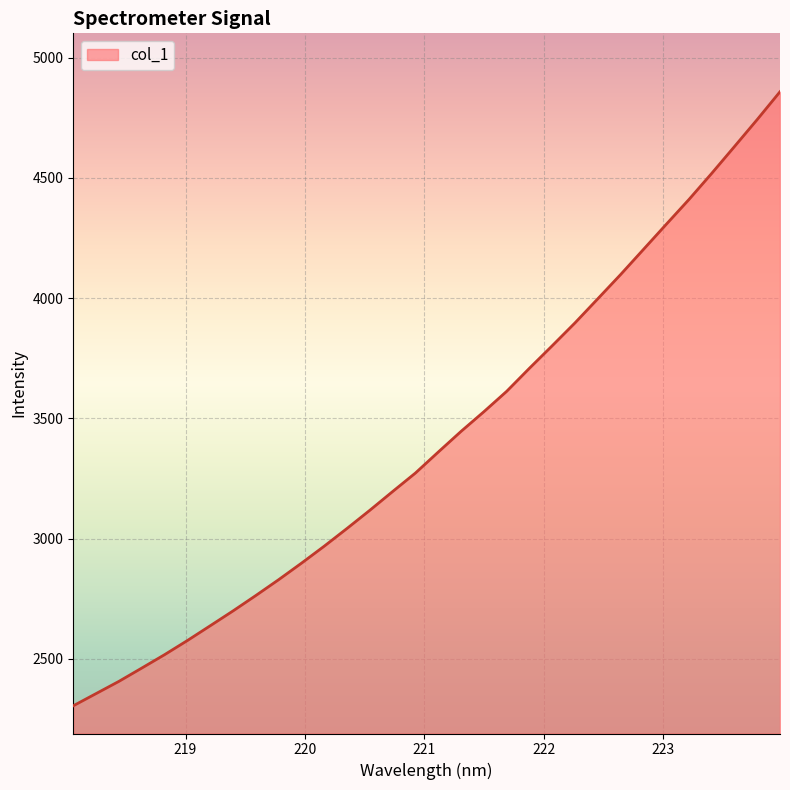

What is the minimum value shown in the chart?

2304.8